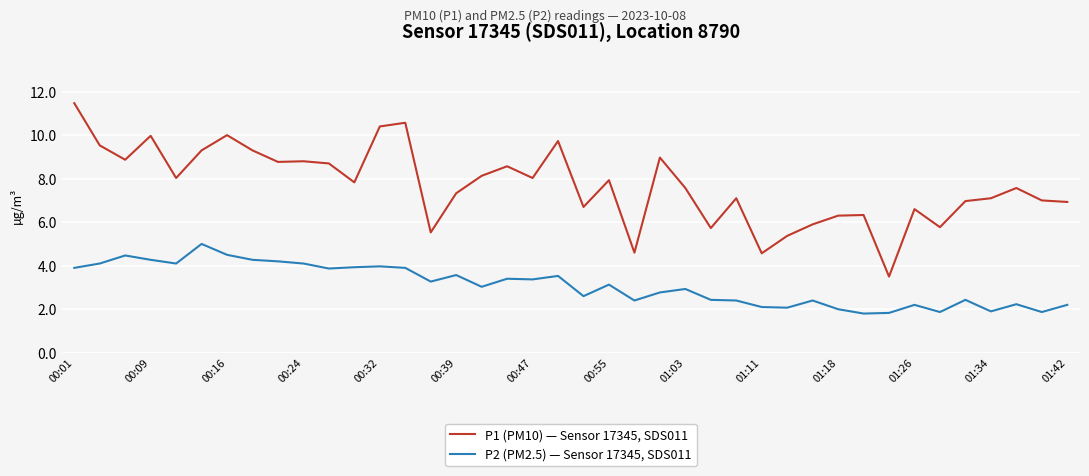

In P1 (PM10) — Sensor 17345, SDS011, how many points are lower than both neighbors (excluding endpoints)?

12